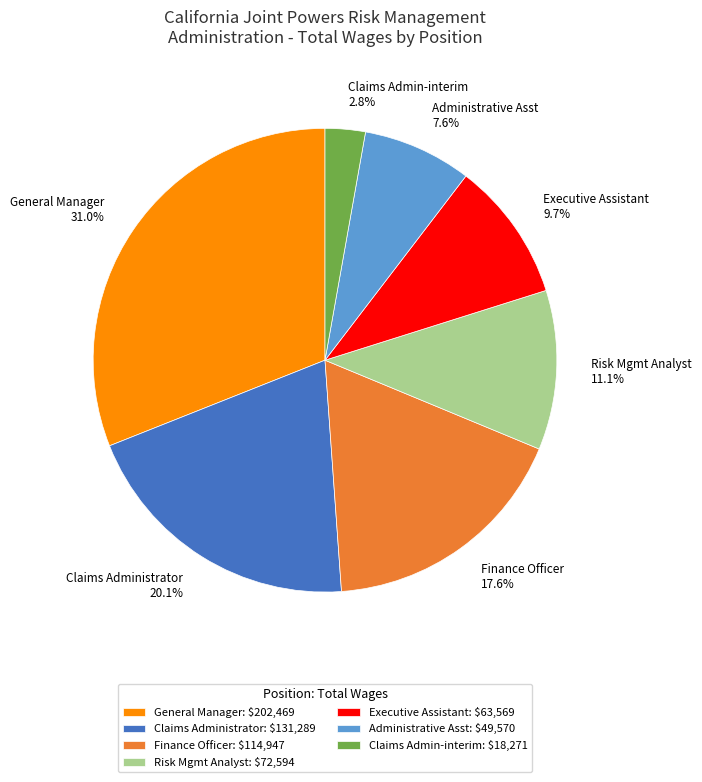

Is Claims Admin-interim the majority of the pie?

No